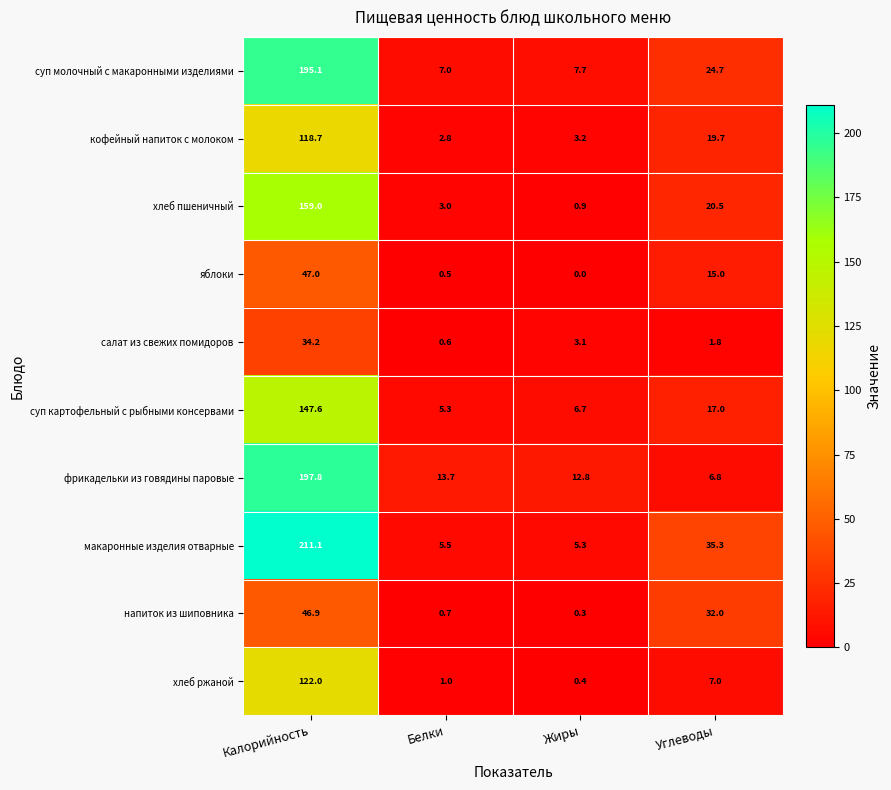

What is the sum of the напиток из шиповника values at Жиры and Калорийность?

47.2